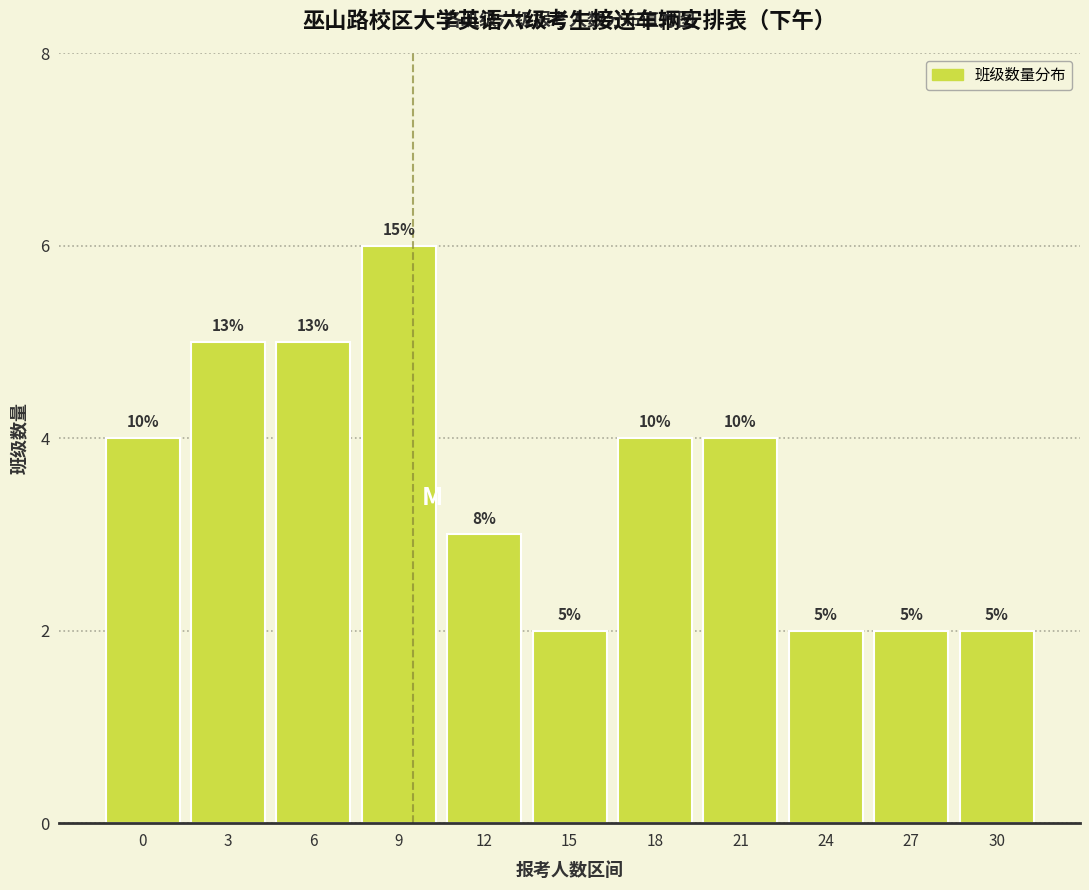

Does the chart contain any negative values?

No